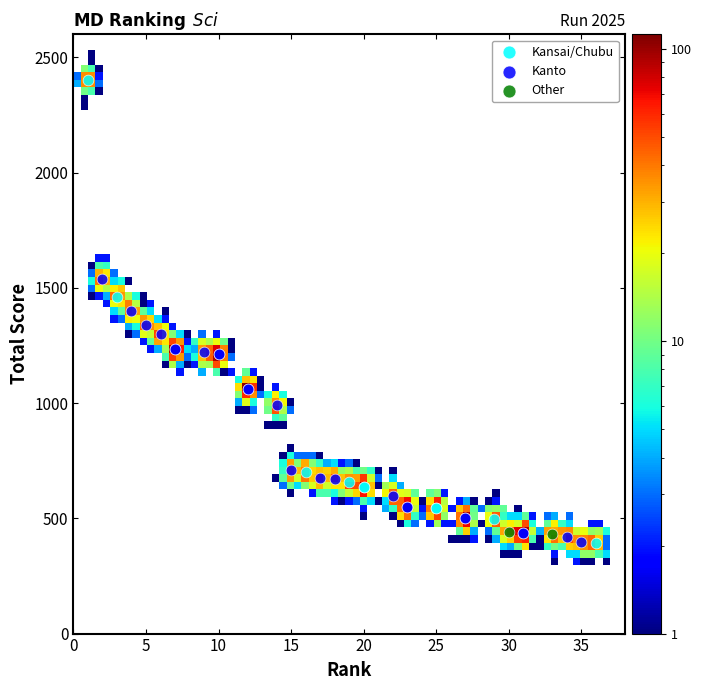

Which series contains the highest Y value?

Kansai/Chubu